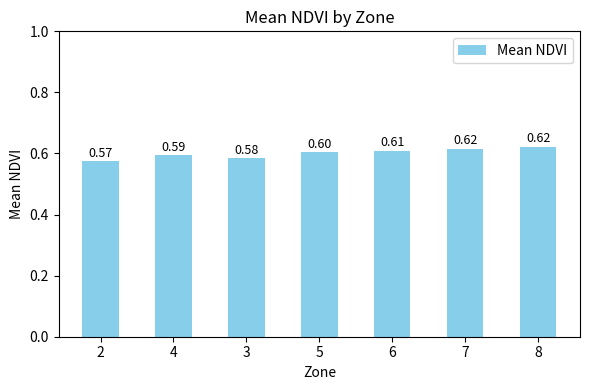

What is the value of the 7th bar from the left?

0.6